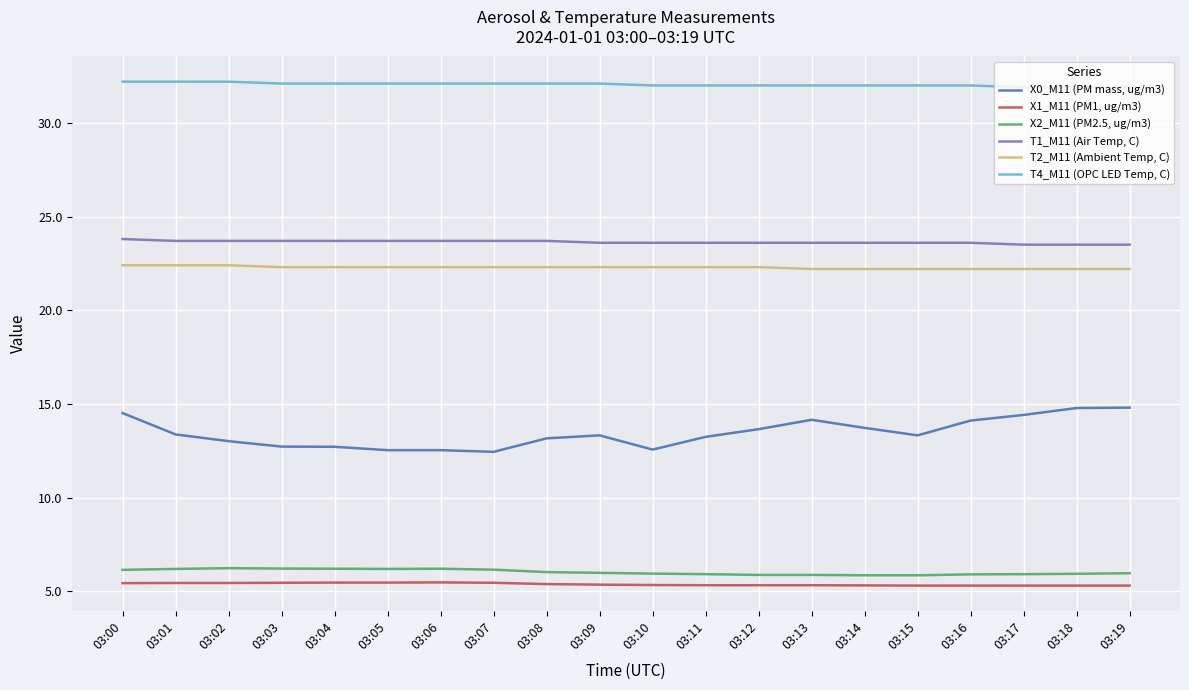

List the series in order of their peak value, lowest first.

X1_M11 (PM1, ug/m3), X2_M11 (PM2.5, ug/m3), X0_M11 (PM mass, ug/m3), T2_M11 (Ambient Temp, C), T1_M11 (Air Temp, C), T4_M11 (OPC LED Temp, C)